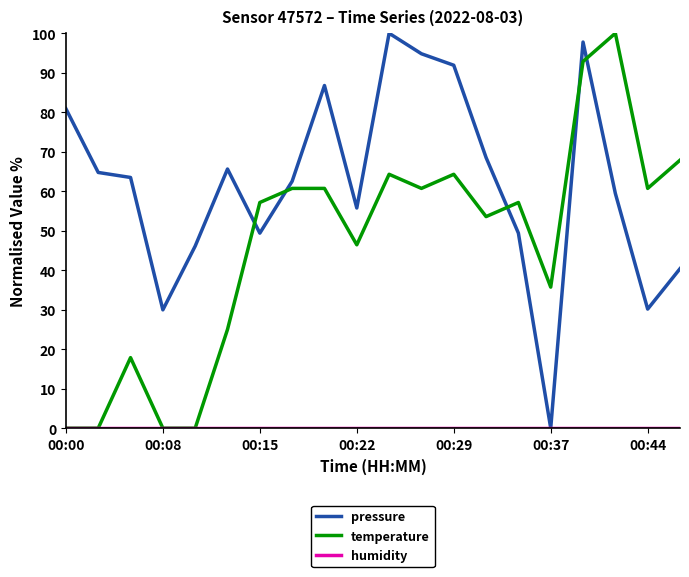

What is the average value of the pressure series?

61.9